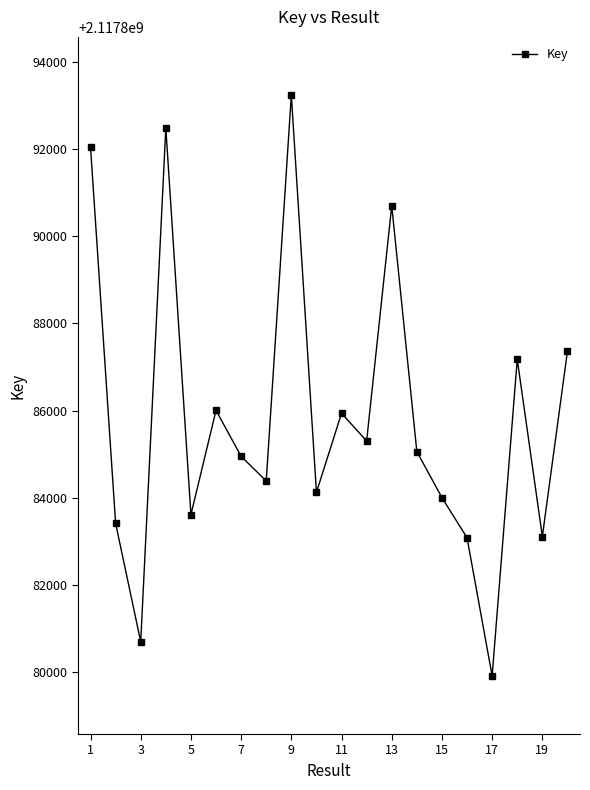

True or false: the data has more than 2 interior local peaks.

True